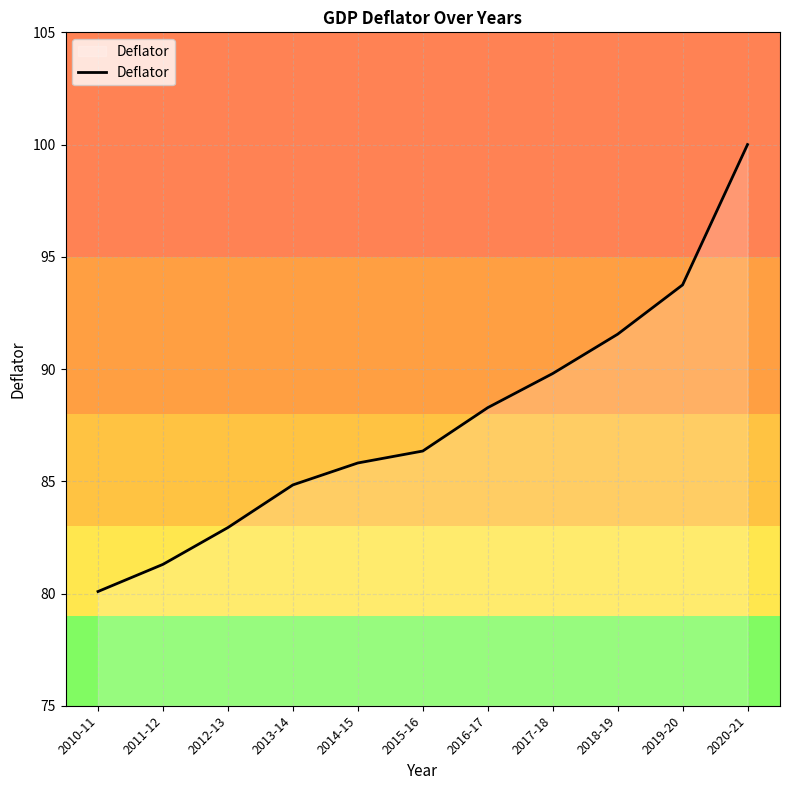

Rank the categories by value from lowest to highest.

2010-11, 2011-12, 2012-13, 2013-14, 2014-15, 2015-16, 2016-17, 2017-18, 2018-19, 2019-20, 2020-21